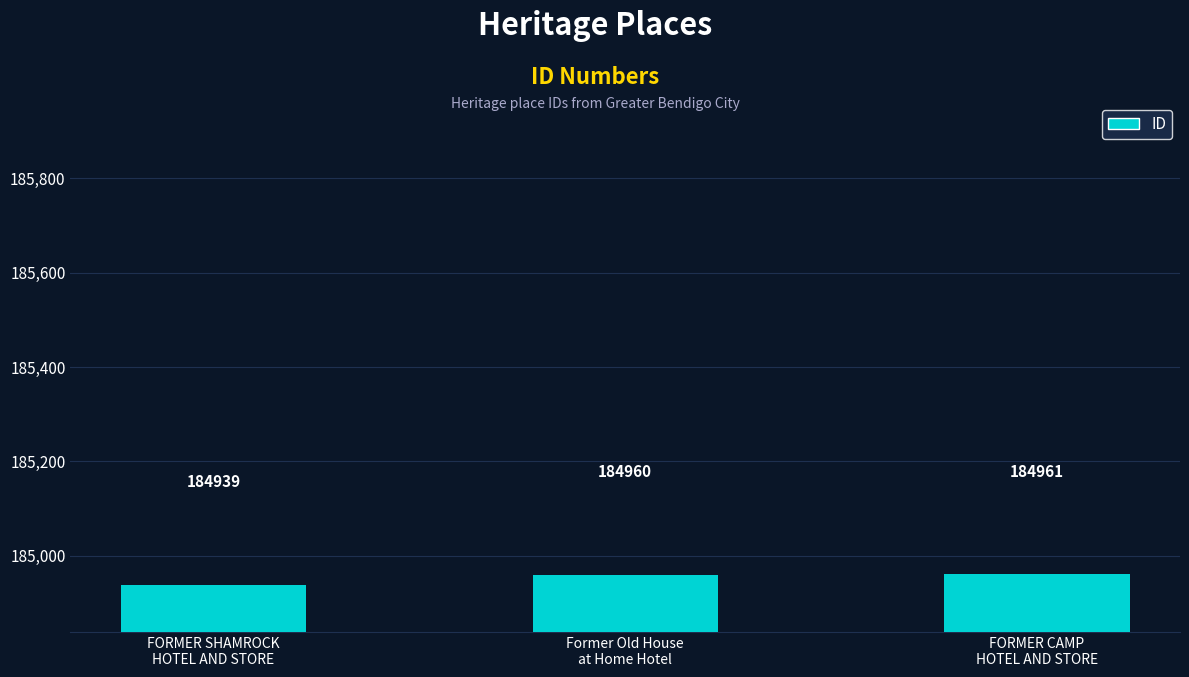

Is it true that the value at Former Old House
at Home Hotel is 255800?

False